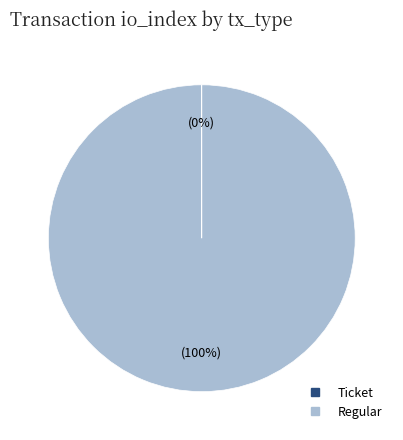

The Regular slice represents 100% of the pie. True or false?

True